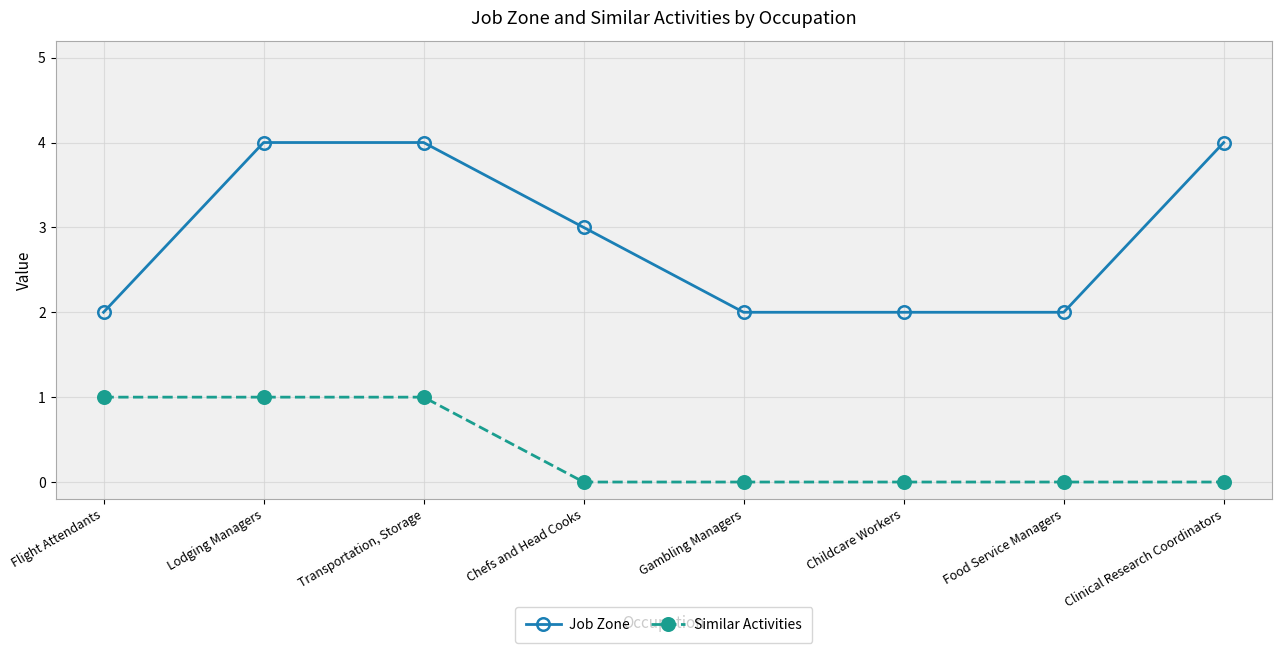

Reading right to left, extract all data points from this chart.

Job Zone: 4	2	2	2	3	4	4	2
Similar Activities: 0	0	0	0	0	1	1	1